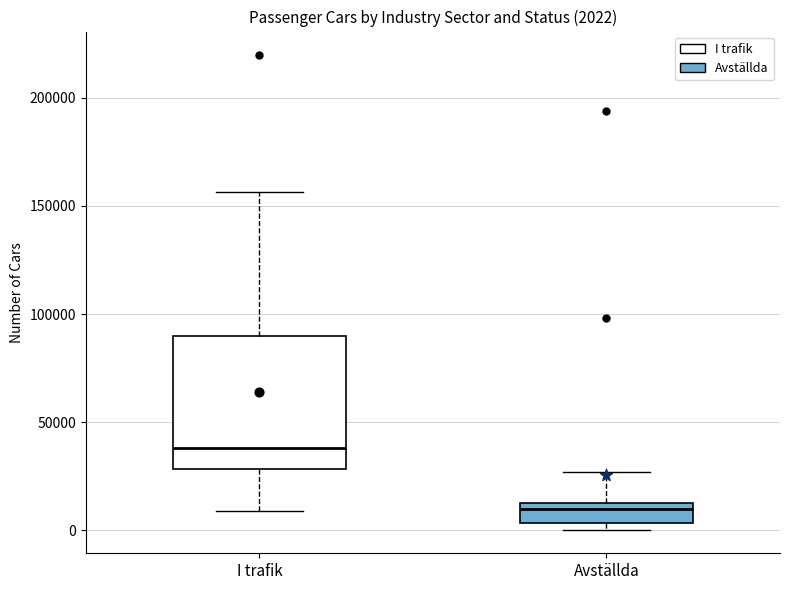

Which box's median line is the highest?

I trafik